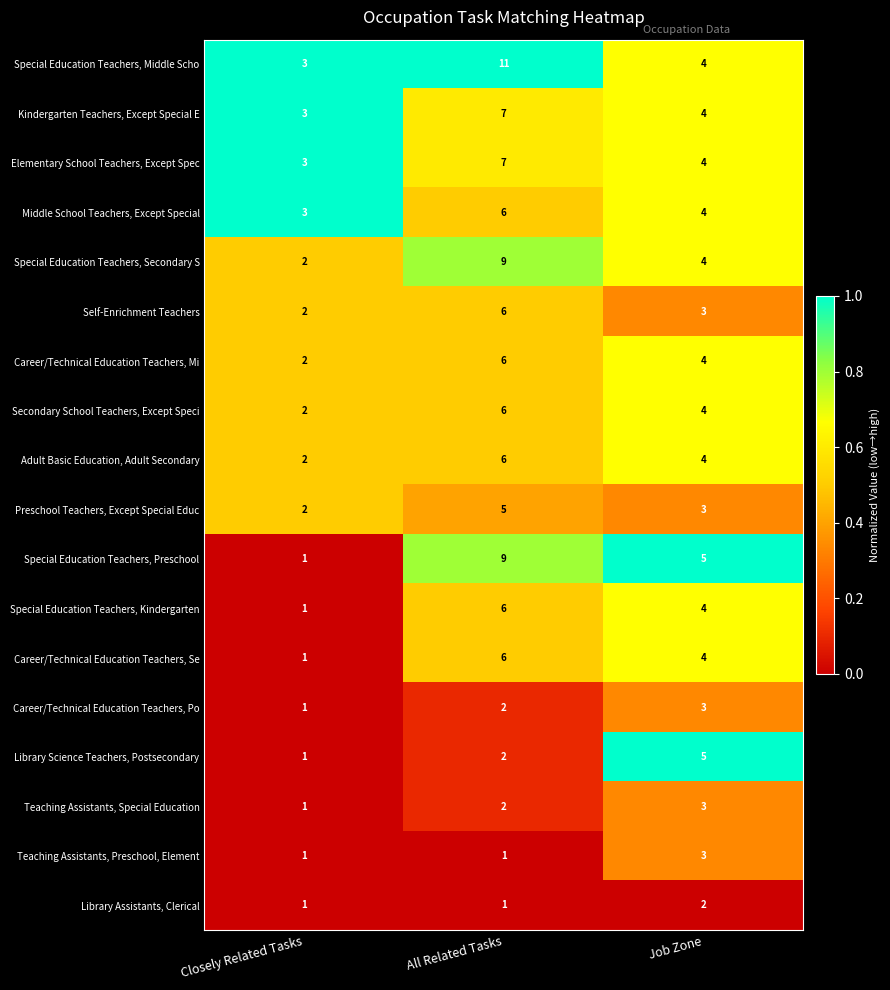

At which label does Teaching Assistants, Special Education reach its peak?

Job Zone